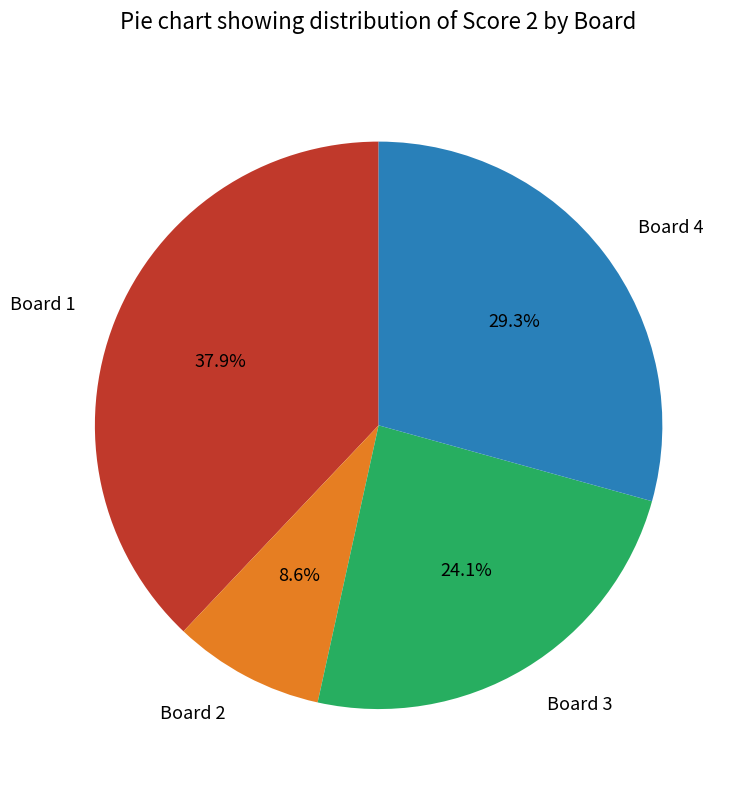

How many segments does this pie chart have?

4